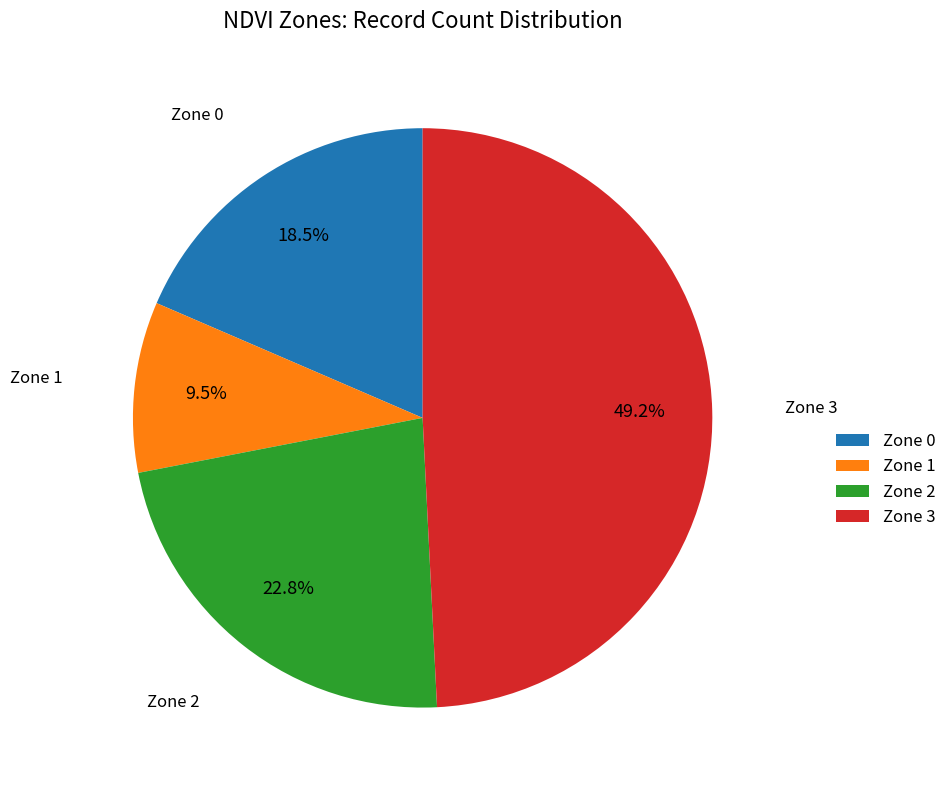

Is Zone 0 the majority of the pie?

No